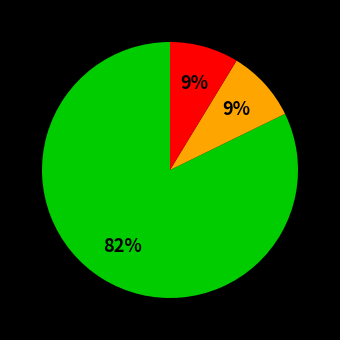

Is there a majority slice in this chart?

Yes